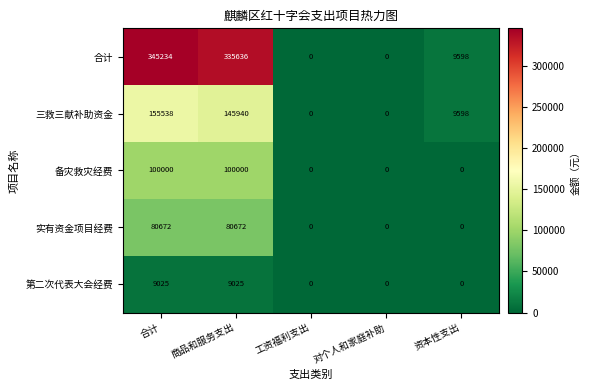

Count the number of data series in this chart.

5